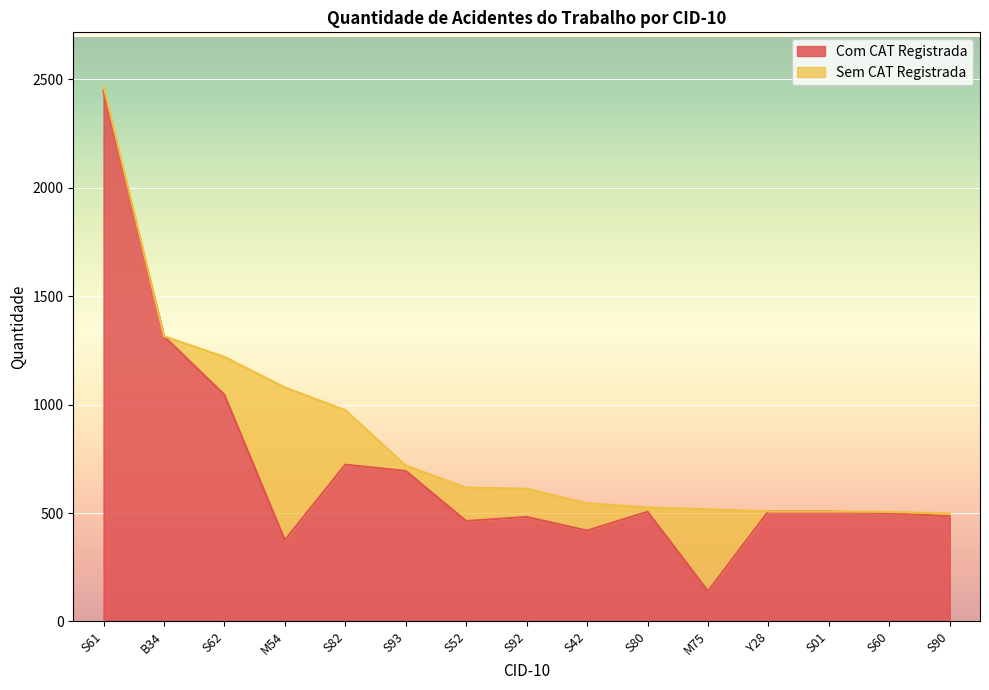

Rank the categories by value from lowest to highest.

M75, M54, S42, S52, S92, S90, S60, S80, S01, Y28, S93, S82, S62, B34, S61